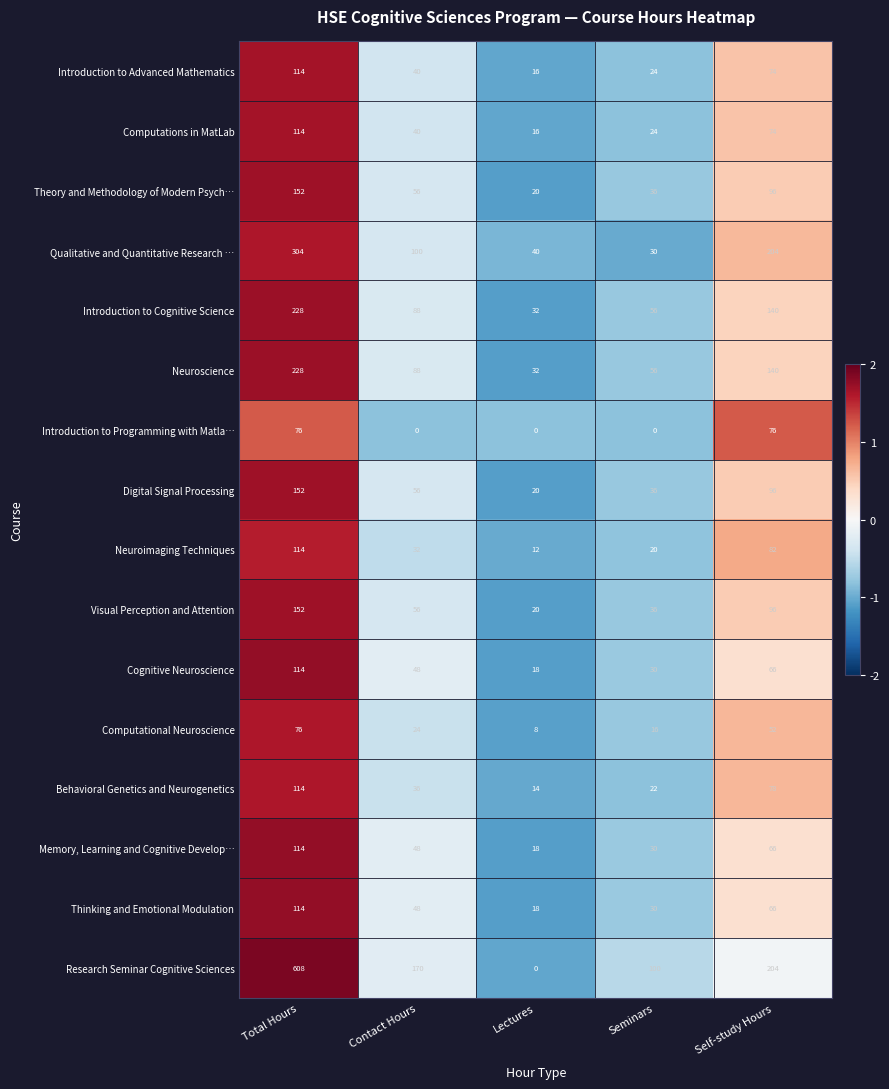

How many series are shown in this chart?

16